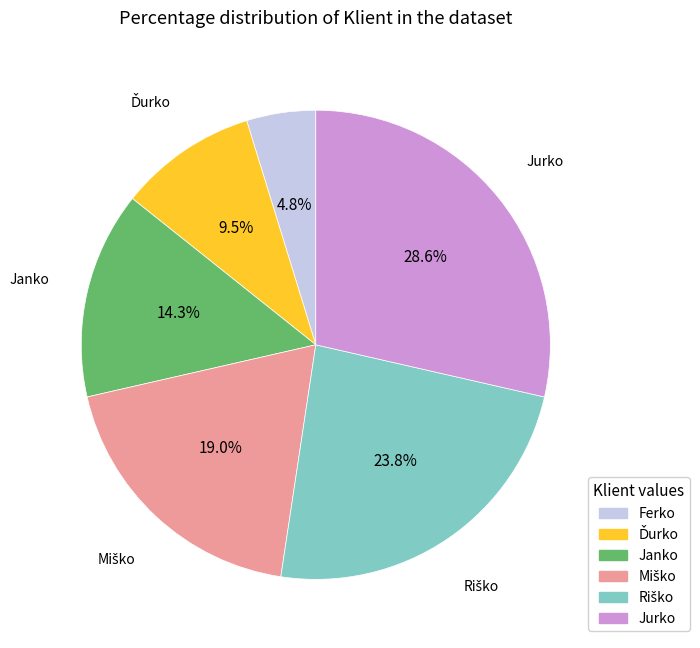

Does Janko account for over 50% of the chart?

No